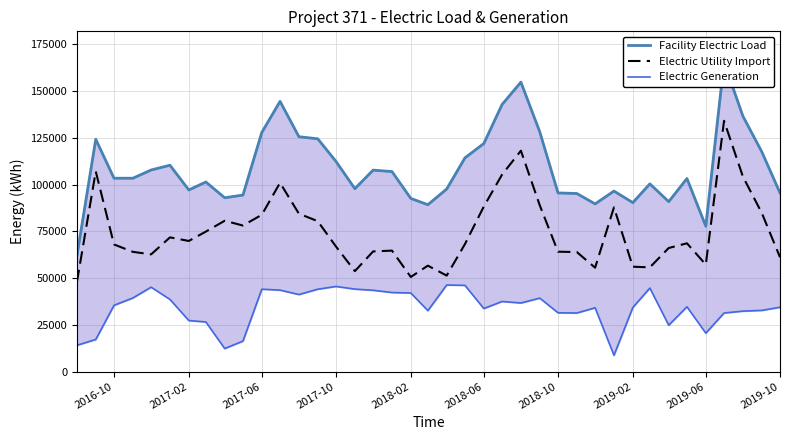

True or false: Electric Generation and Facility Electric Load cross at least once.

False